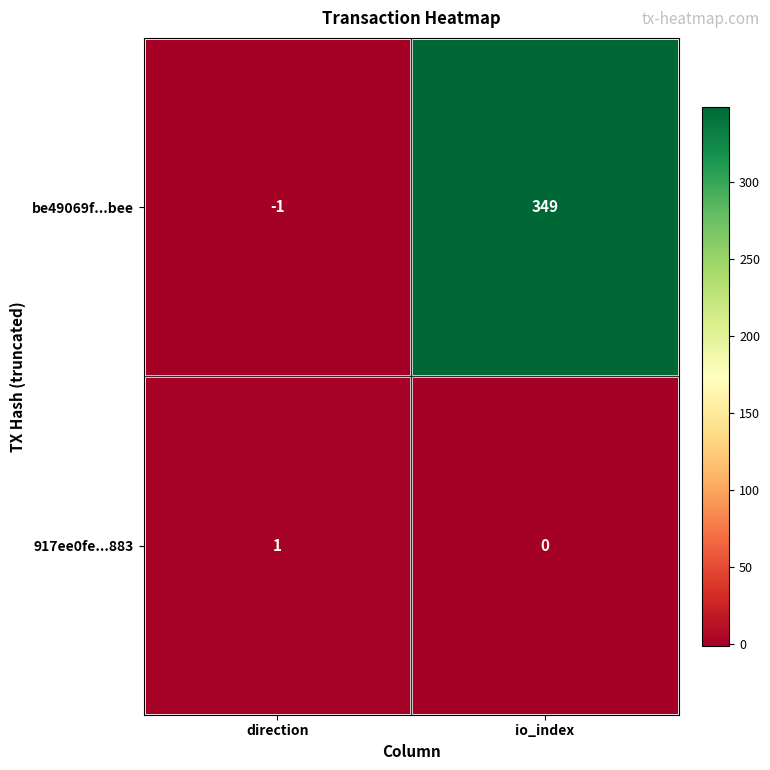

Reading left to right, extract all data points from this chart.

be49069f...bee: -1	349
917ee0fe...883: 1	0